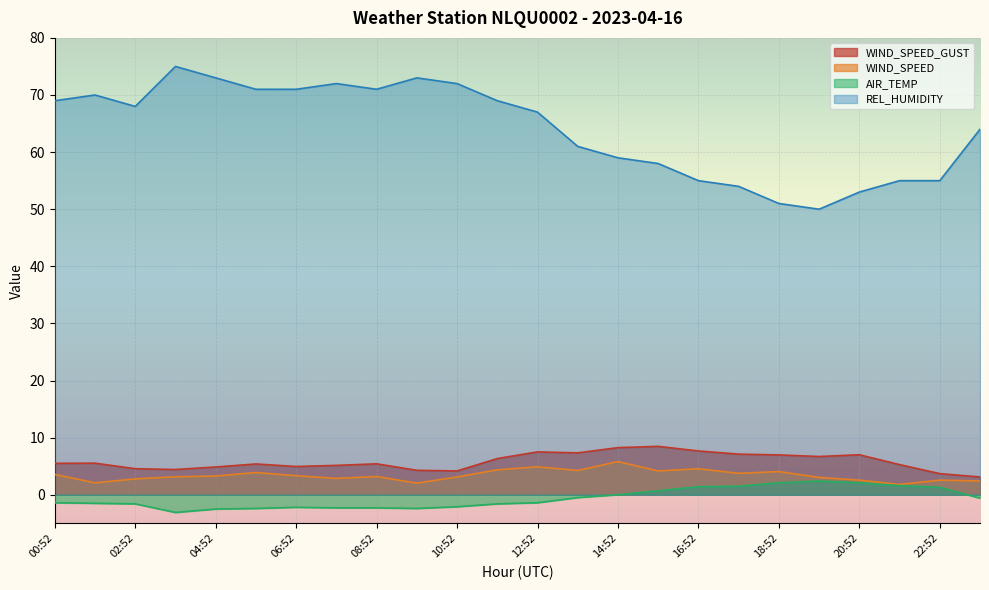

What is the value of the WIND_SPEED point at the 19th from the left?

4.1